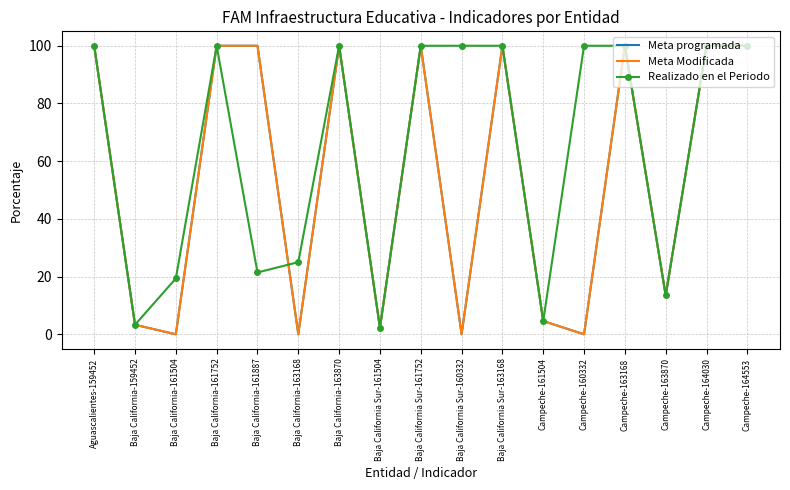

True or false: Meta Modificada and Realizado en el Periodo cross at least once.

True